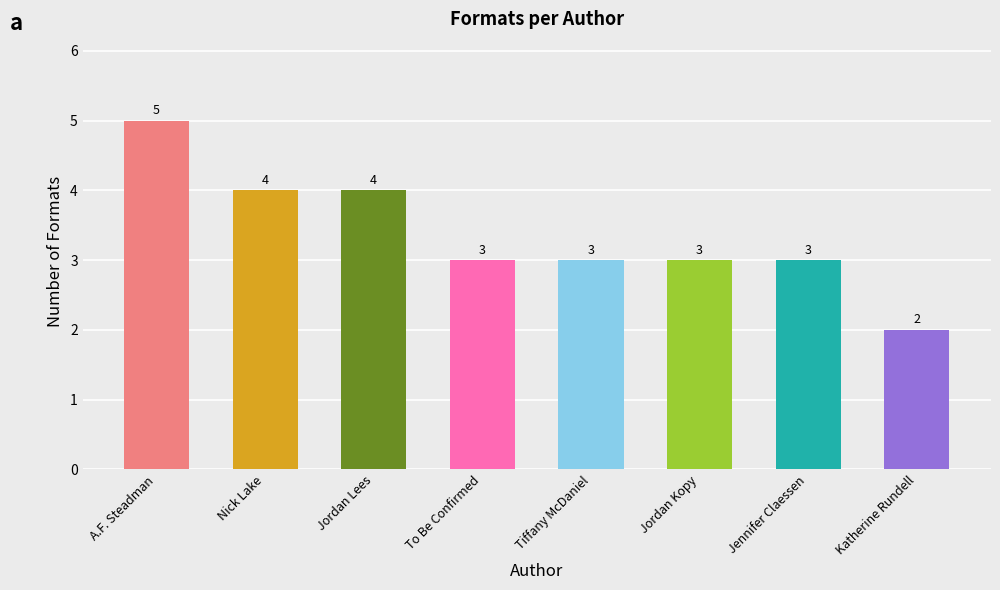

What is the sum of the values at Jordan Lees and Jennifer Claessen?

7